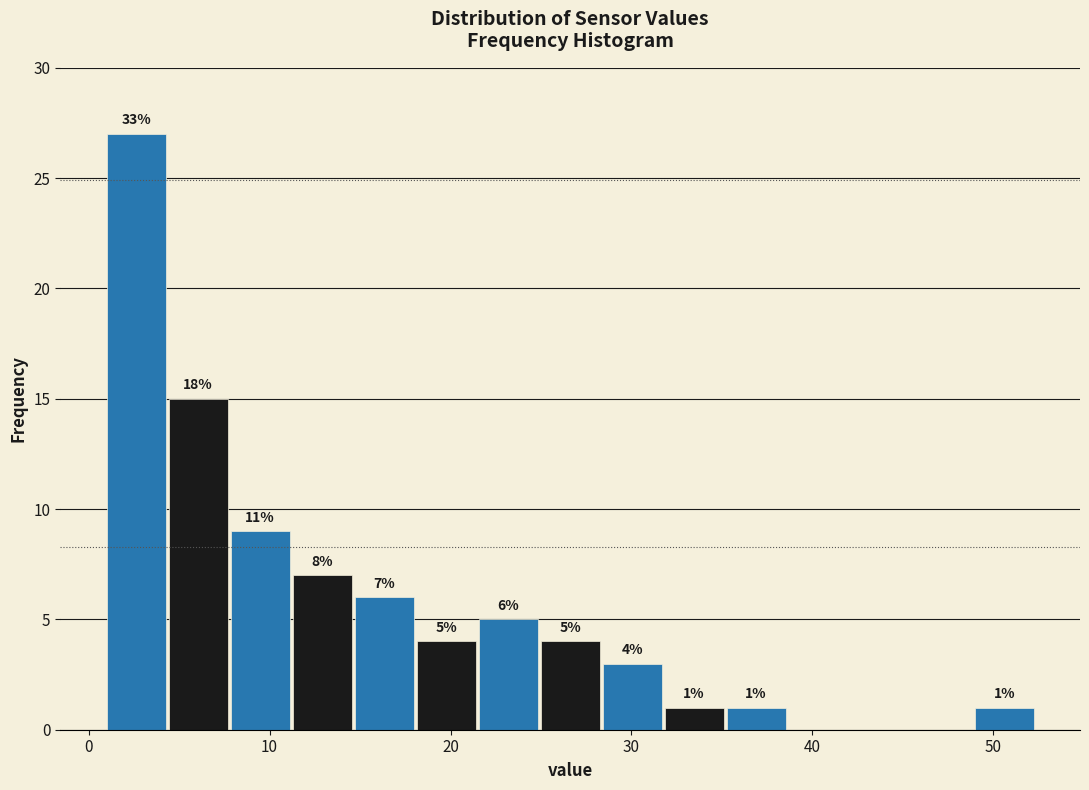

Read against the x-axis, roughly where is the centre of the tallest bar?

3